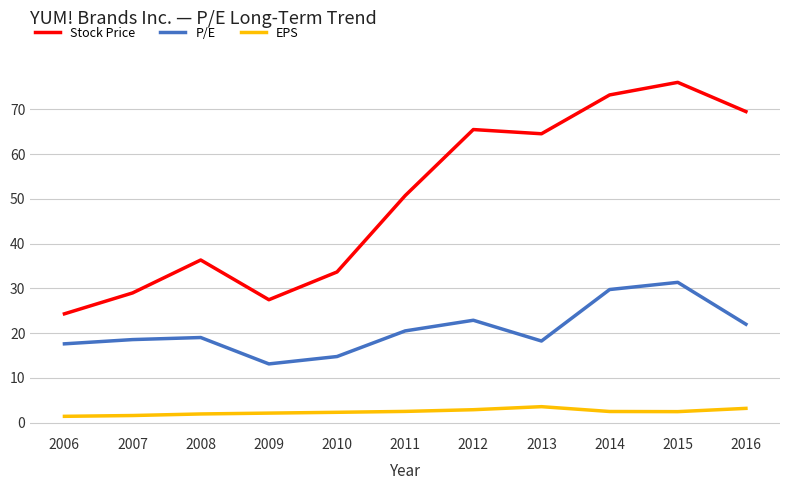

The value of P/E at 2016 is 31.9. True or false?

False